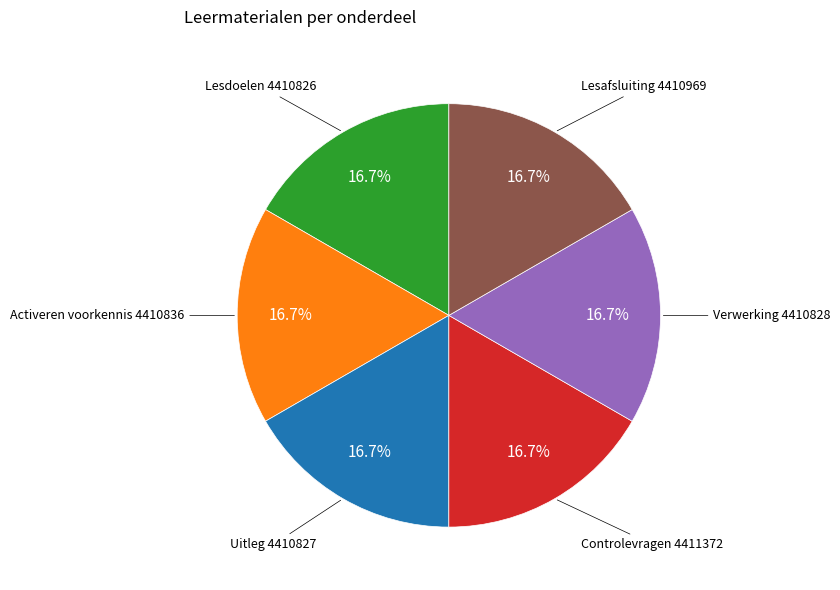

Is Lesdoelen the majority of the pie?

No